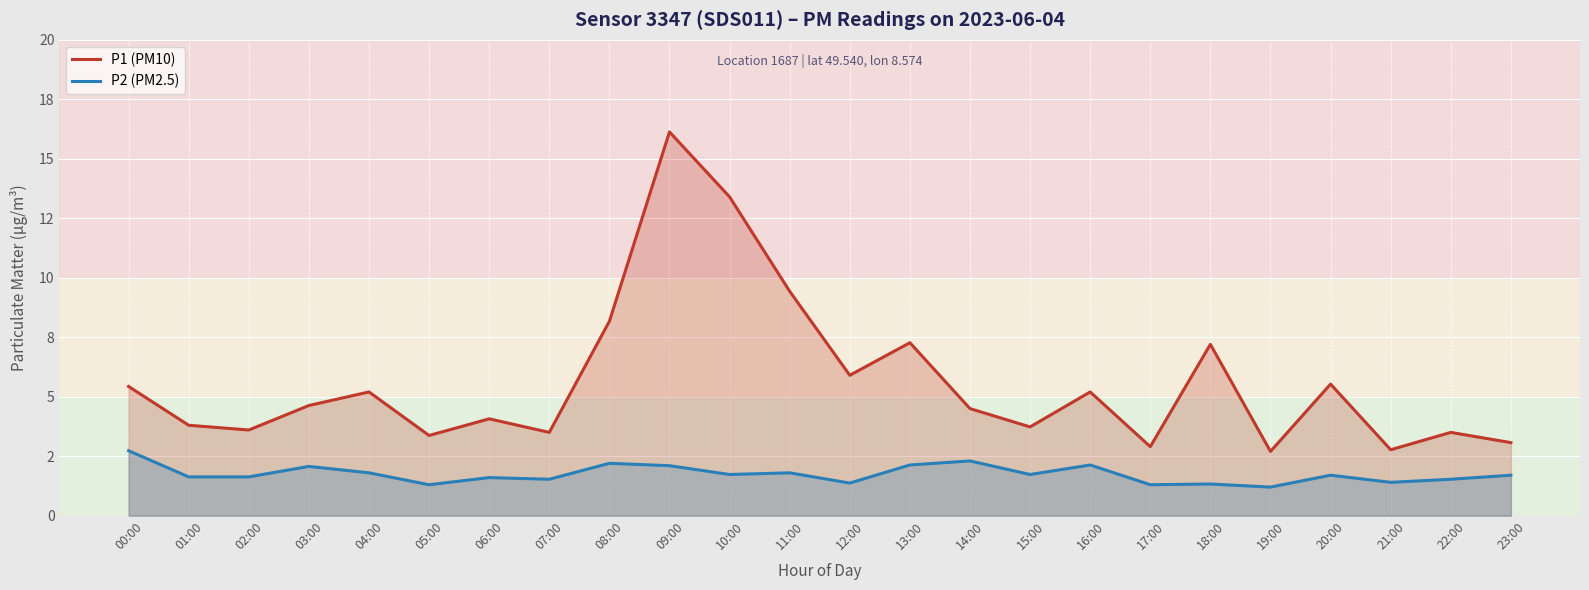

What value does the P1 (PM10) series have at 10:00?

13.4